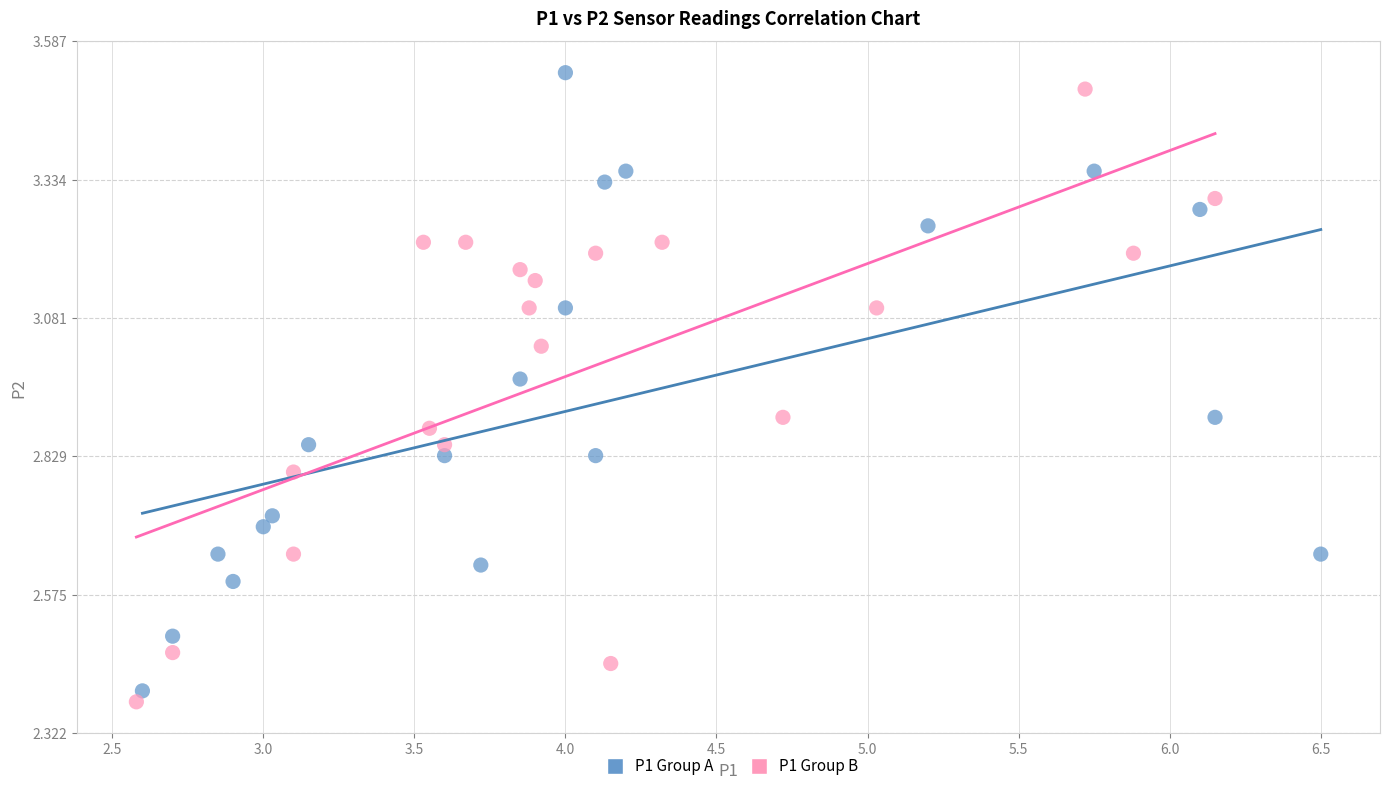

What are all the series names shown in the legend?

P1 Group A, P1 Group B